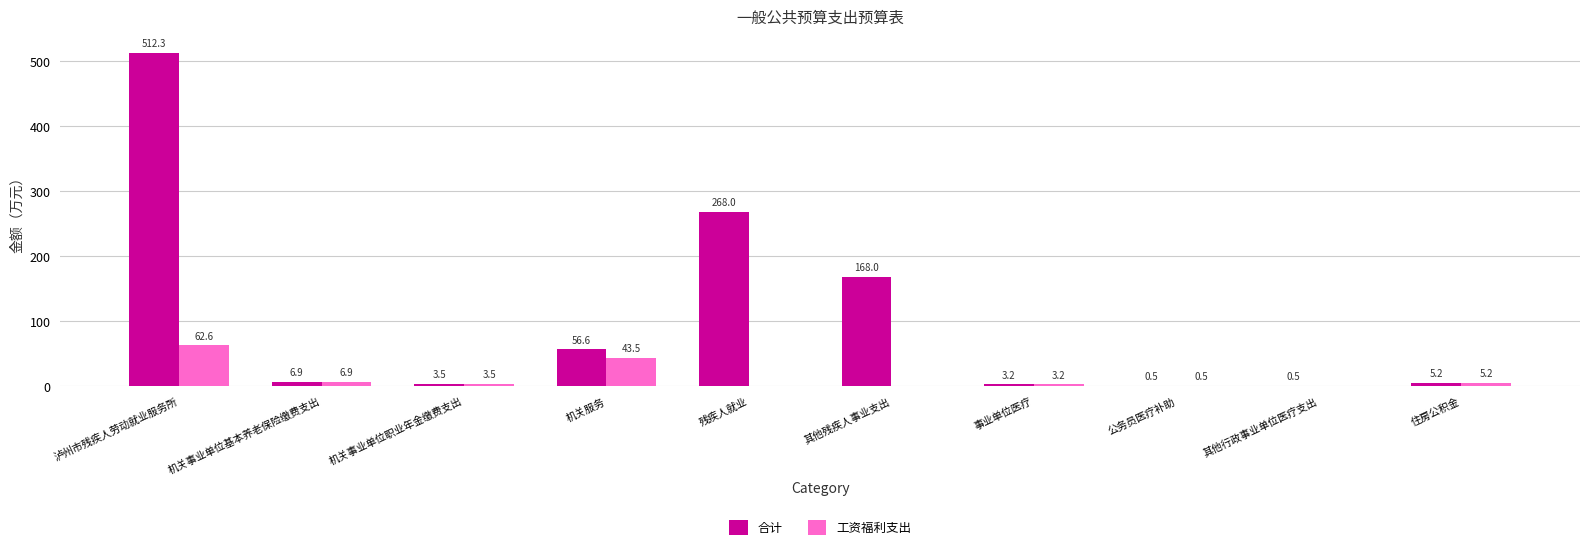

What is the sum of all 合计 values?

1024.6